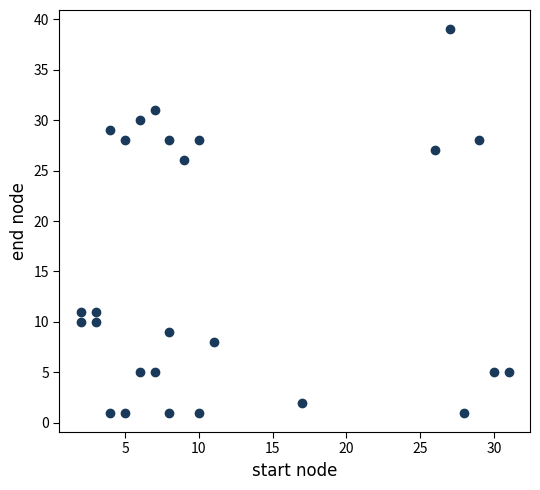

What Y value in the scatter plot is closest to 20?

26